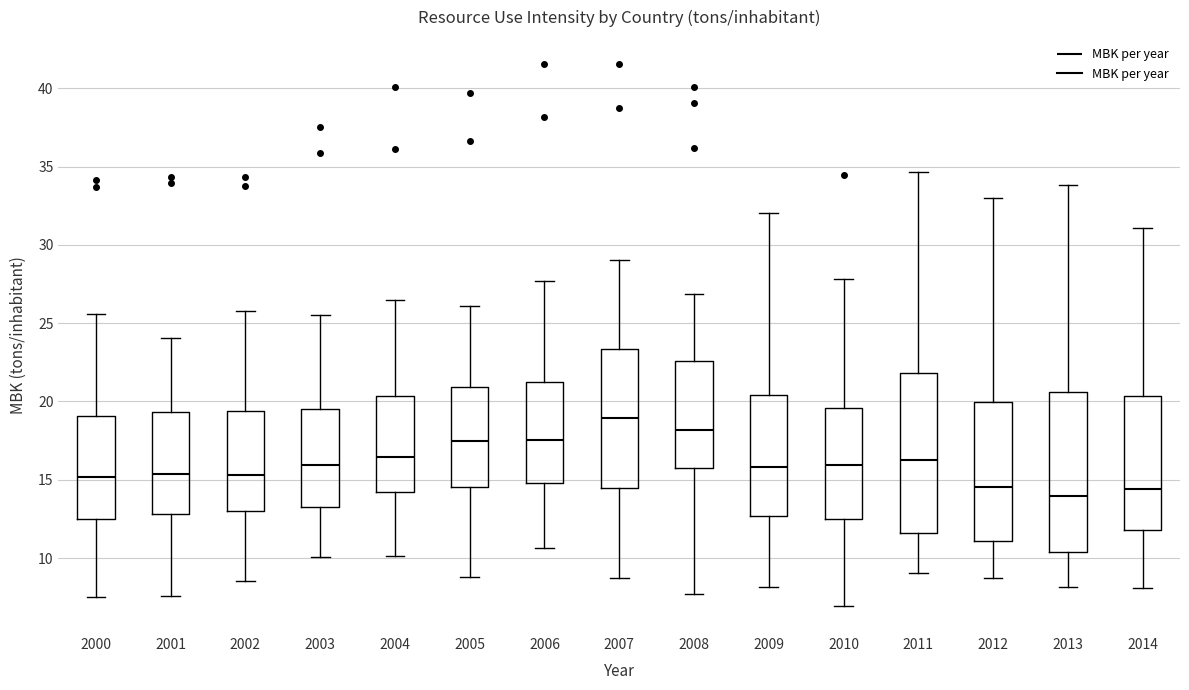

Which box has the highest median line?

2007